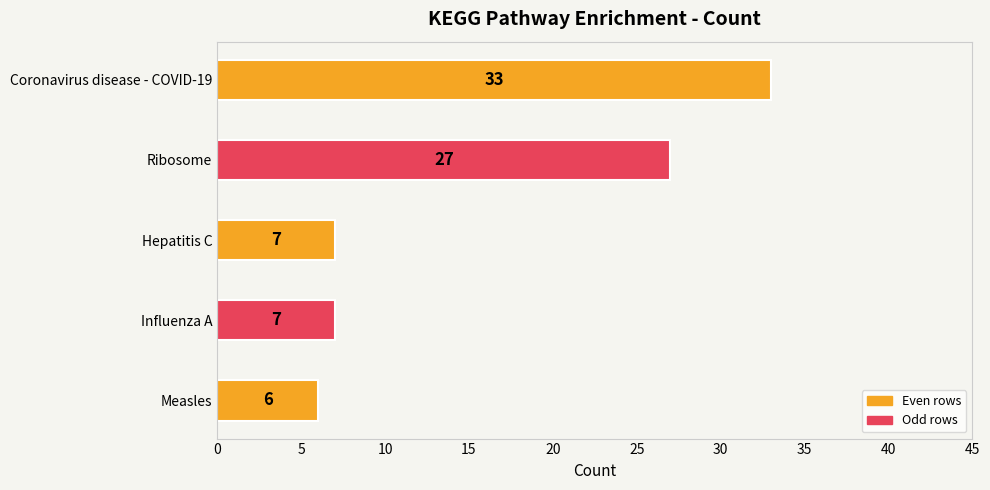

Are the bars grouped side by side (vs. stacked)?

No